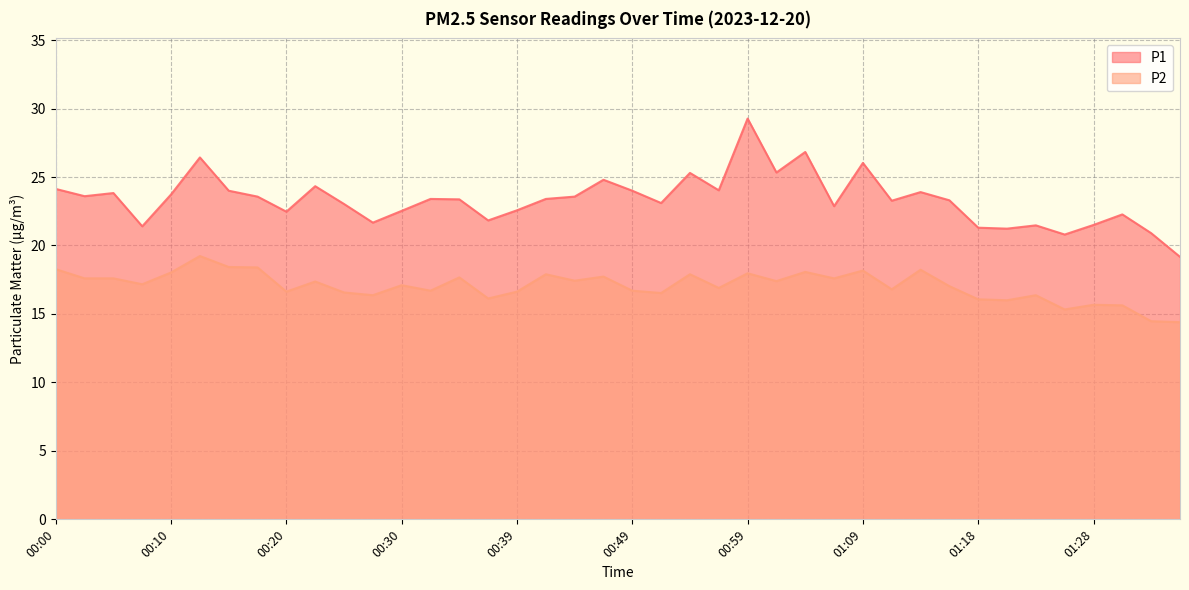

How many values in the P1 series are below 23?

15